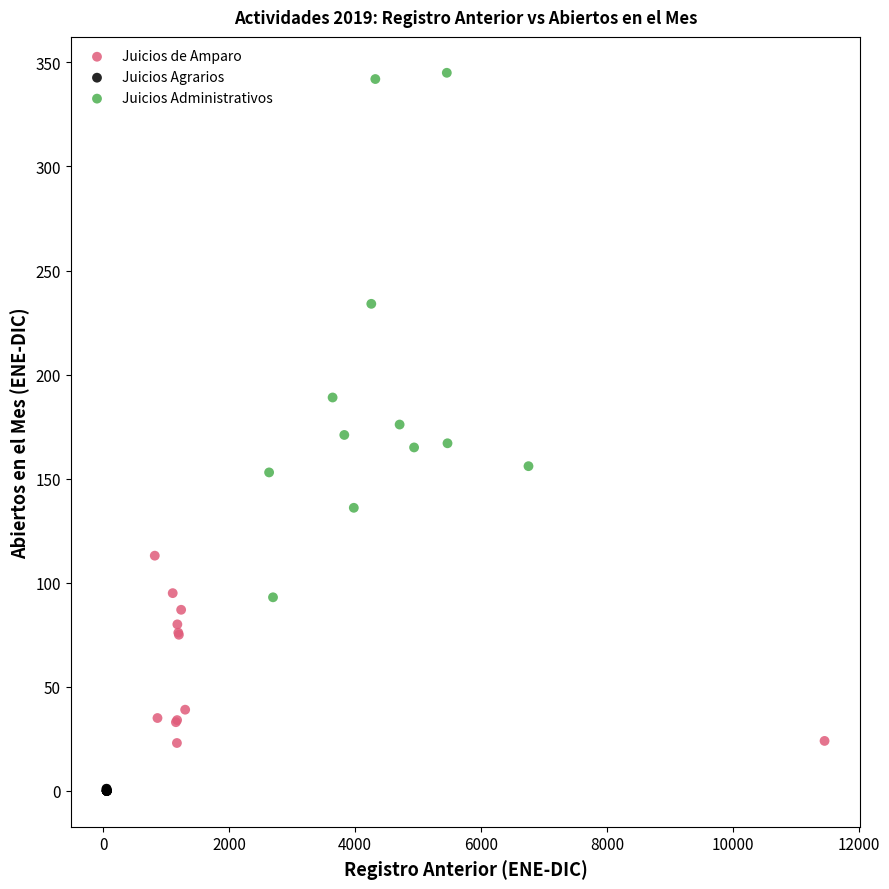

What are all the series names shown in the legend?

Juicios de Amparo, Juicios Agrarios, Juicios Administrativos